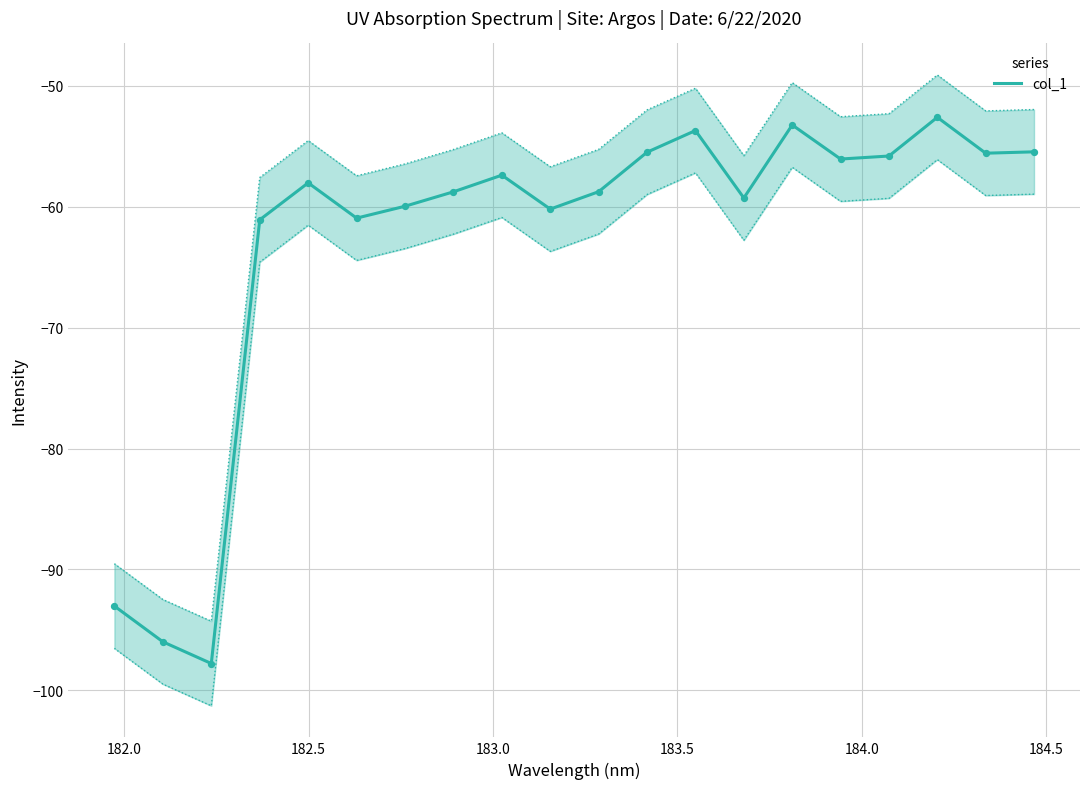

What is the lowest value of the col_1 series?

-97.8